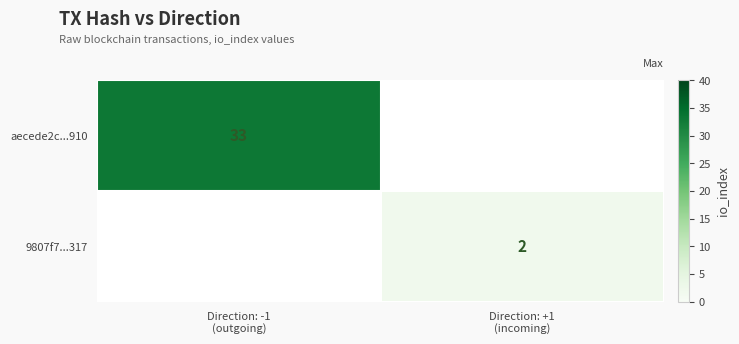

Rank the series at Direction: +1 (incoming) from lowest to highest value.

aecede2c...910, 9807f7...317